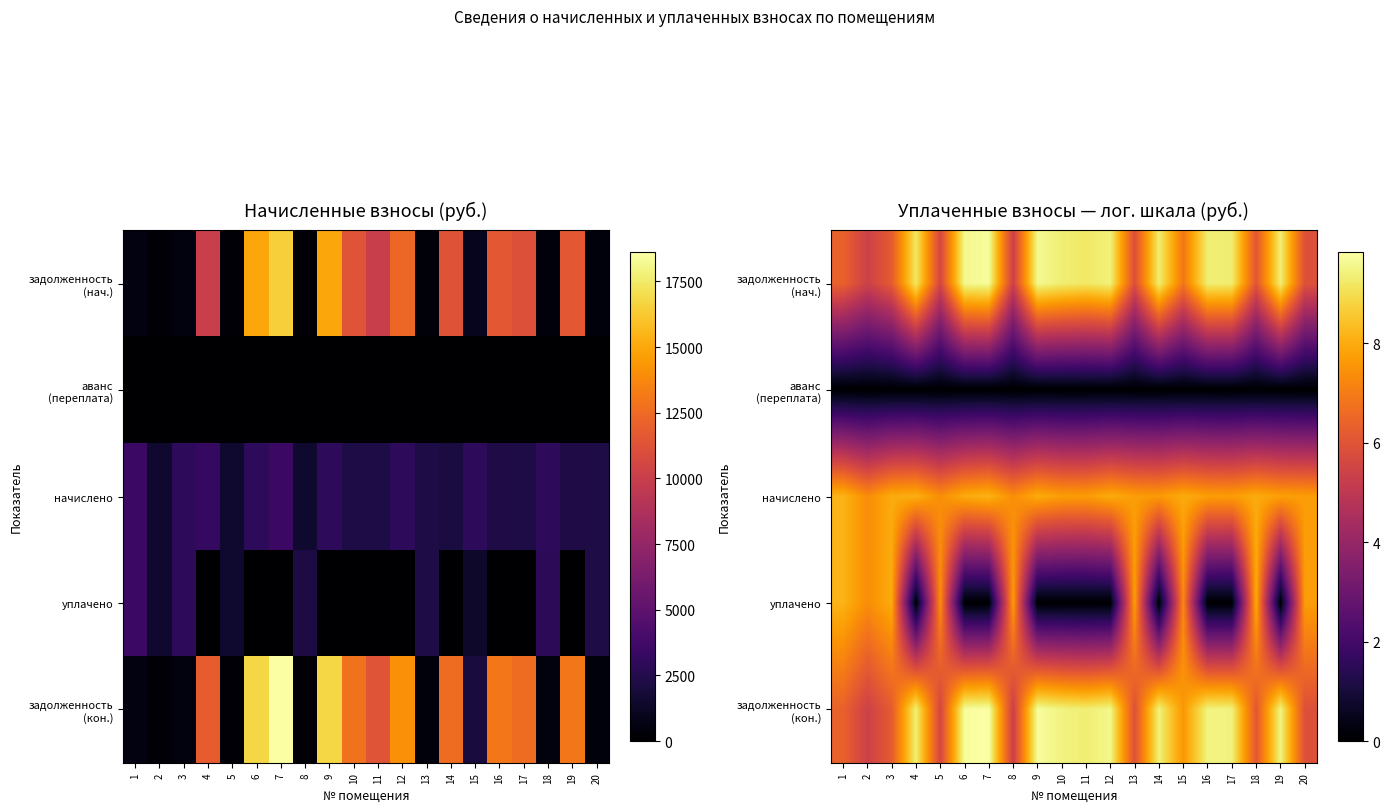

True or false: задолженность (нач.) has a value of 2.4 at 16.

False